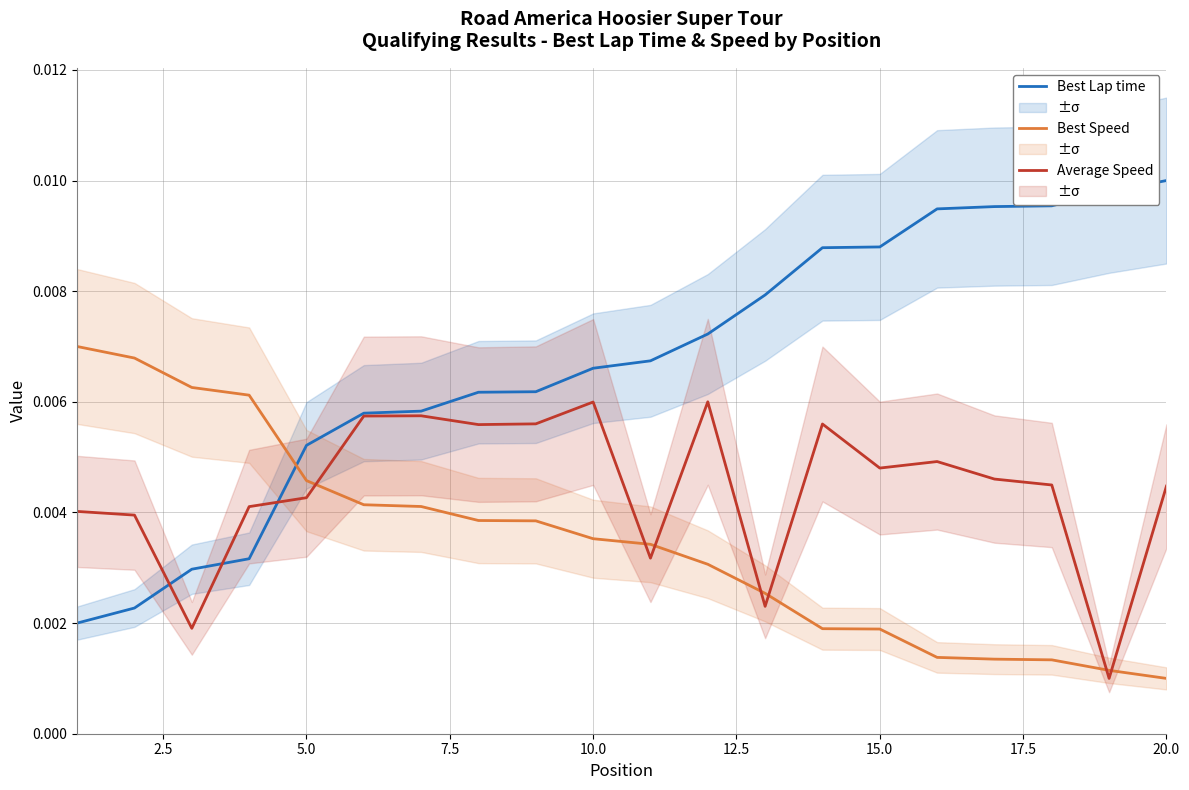

True or false: Best Speed and Average Speed intersect in this chart.

True